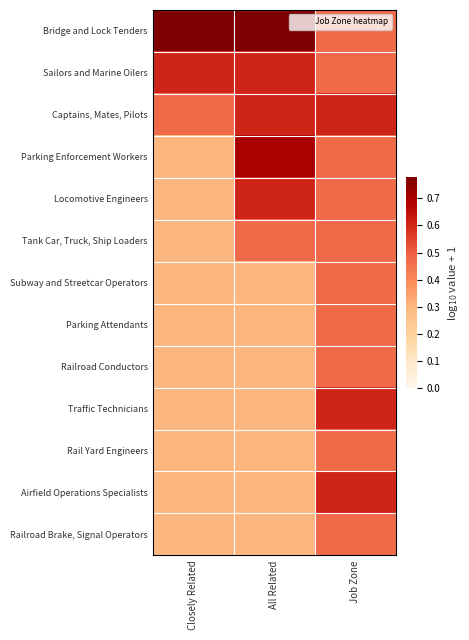

Which has a higher value, All Related or Job Zone?

All Related